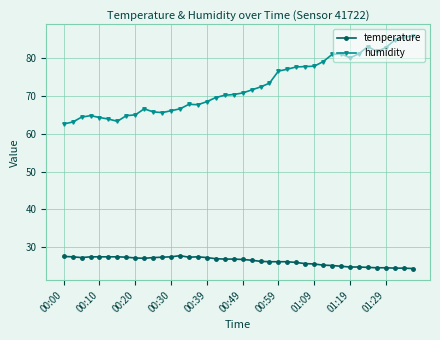

What is the highest value of the temperature series?

27.7